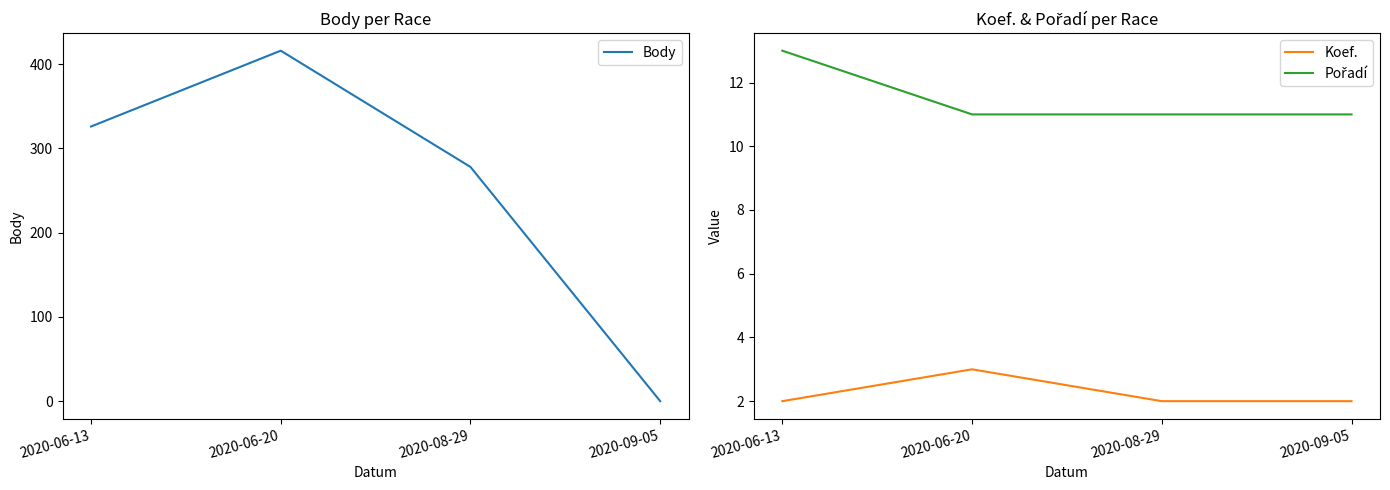

Which series changed the most between 2020-06-20 and 2020-09-05?

Body